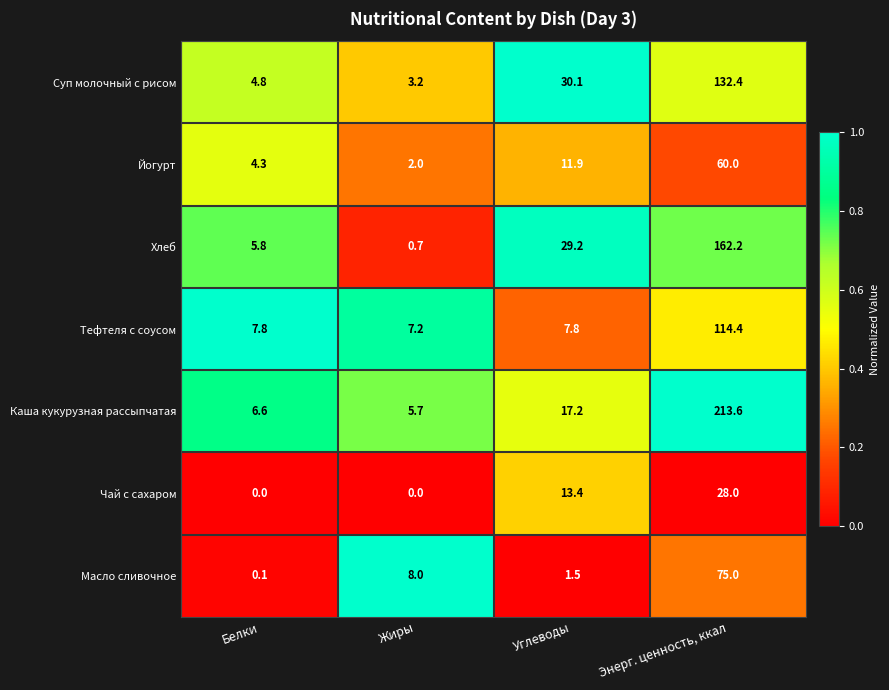

What is the difference between the Масло сливочное values at Белки and Жиры?

7.9